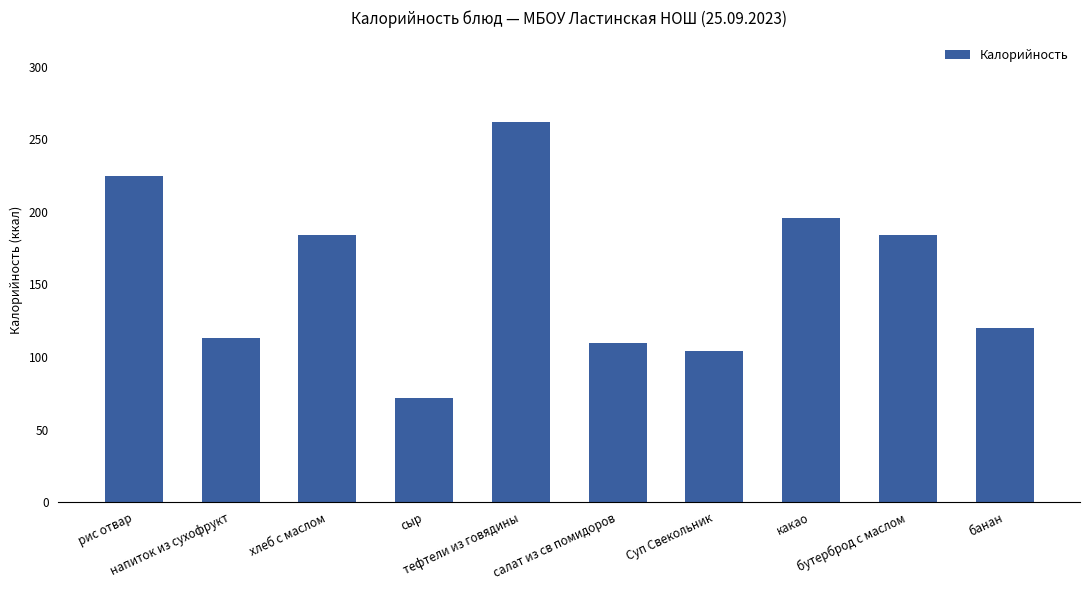

The value at бутерброд с маслом is 184. True or false?

True